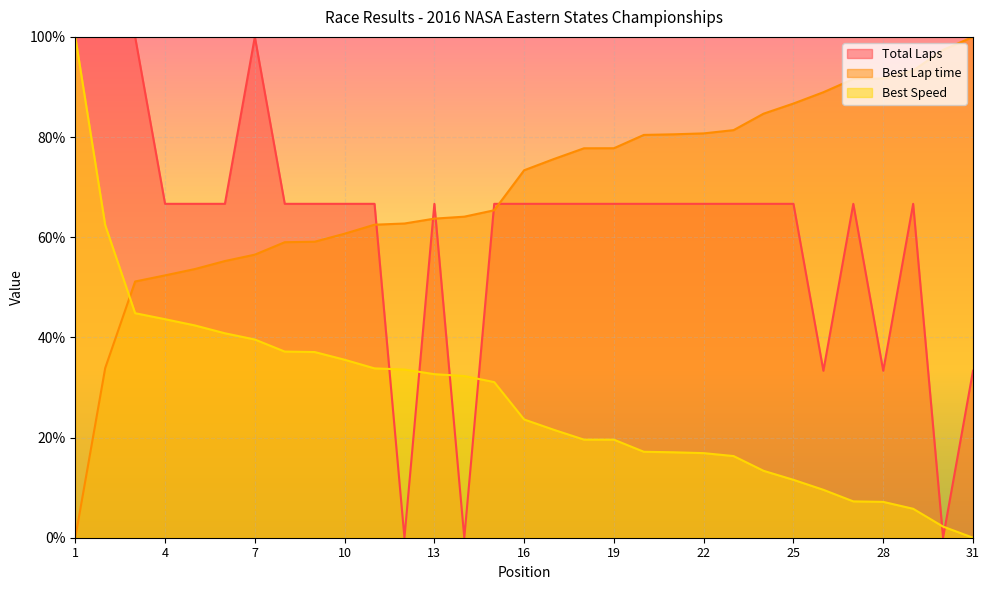

Which has a higher value, 17 or 19?

17